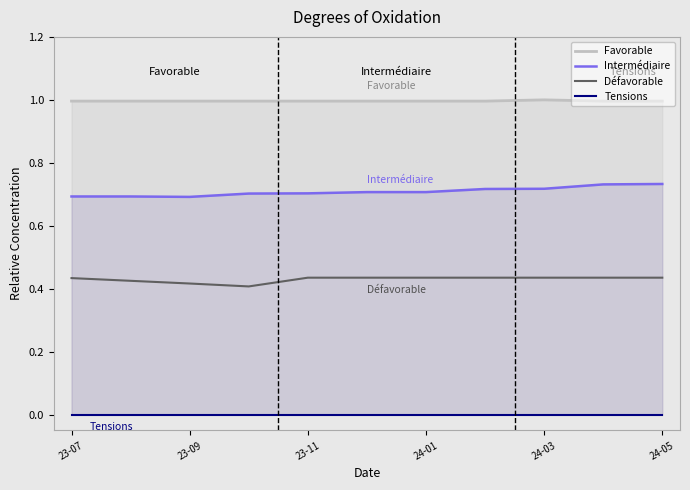

True or false: Défavorable and Intermédiaire cross at least once.

False